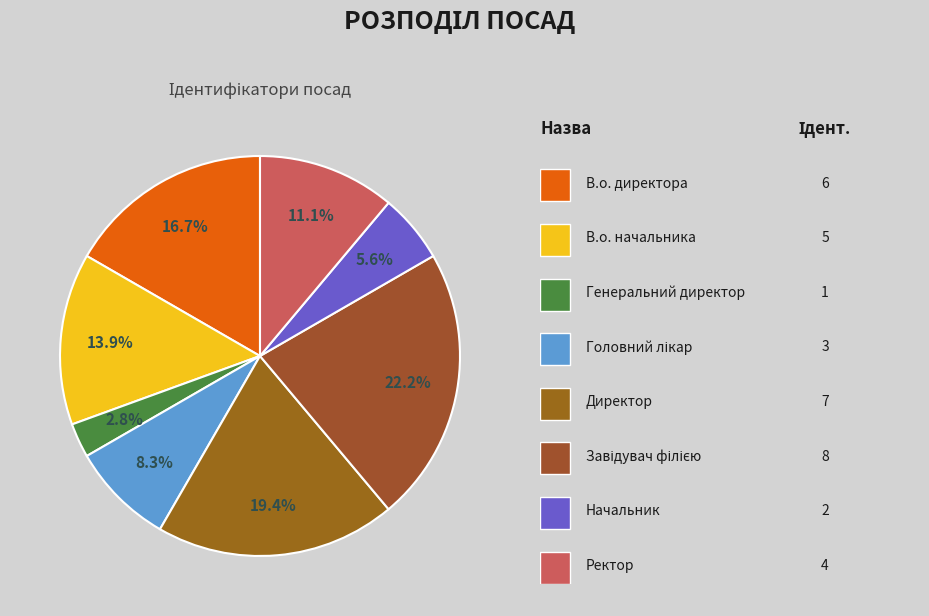

How many slices are in this pie chart?

8